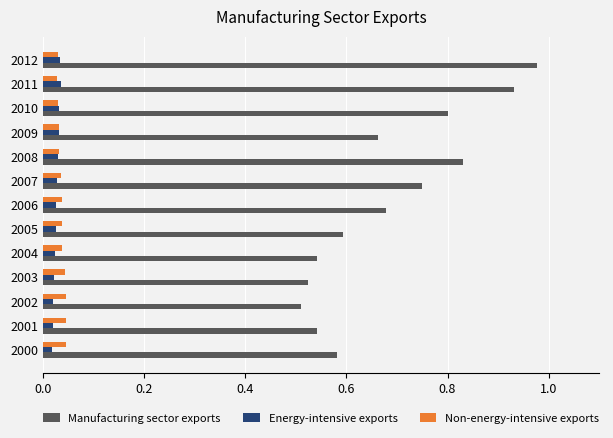

At how many categories does at least one series exceed 0?

13